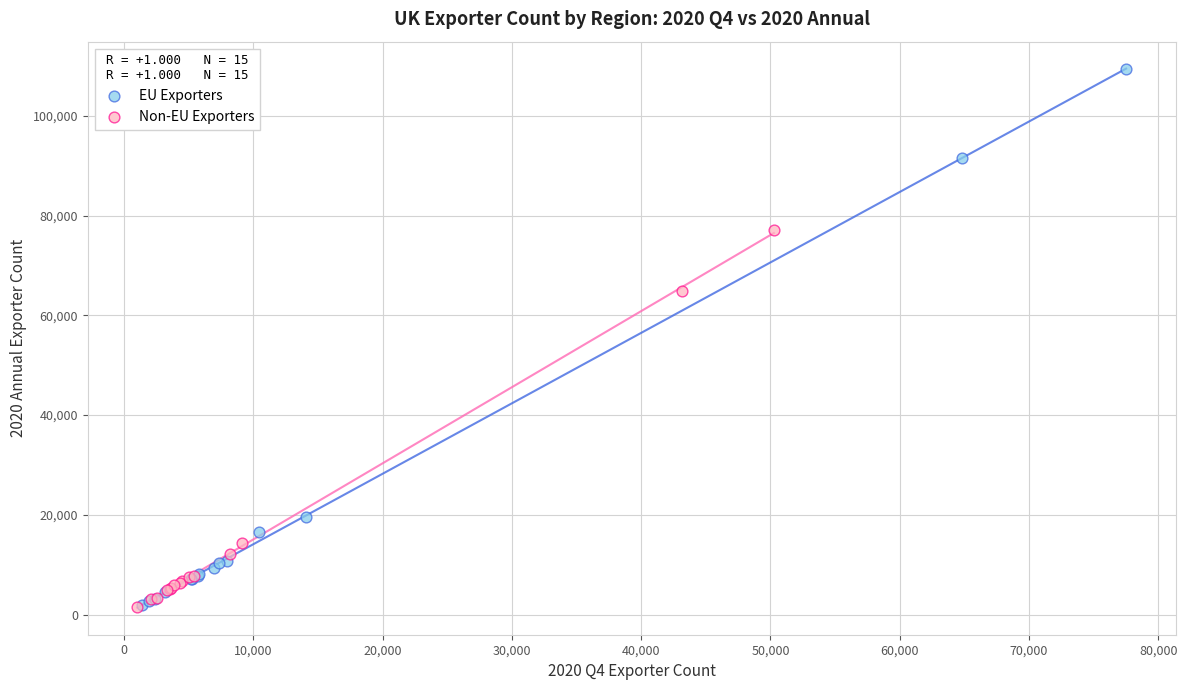

Which series has the widest spread of Y values?

EU Exporters